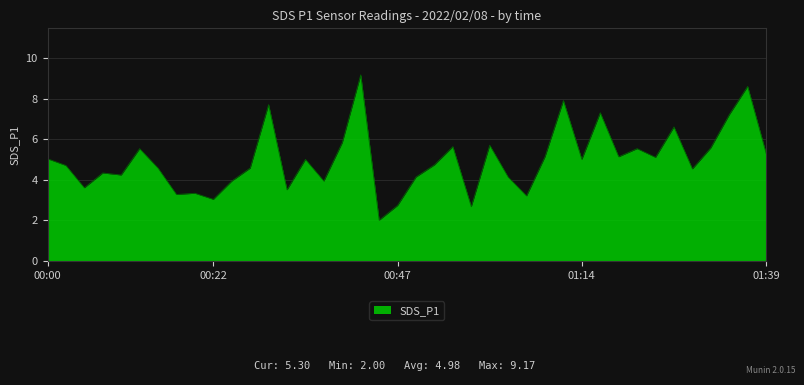

What is the smallest value displayed?

2.0